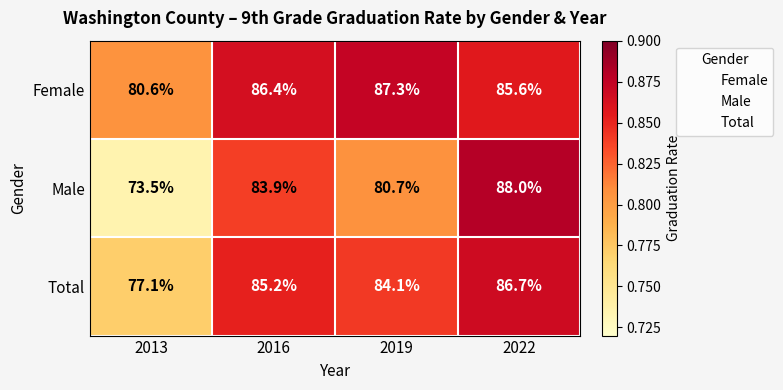

Rank the series by their maximum value, from highest to lowest.

Male, Female, Total